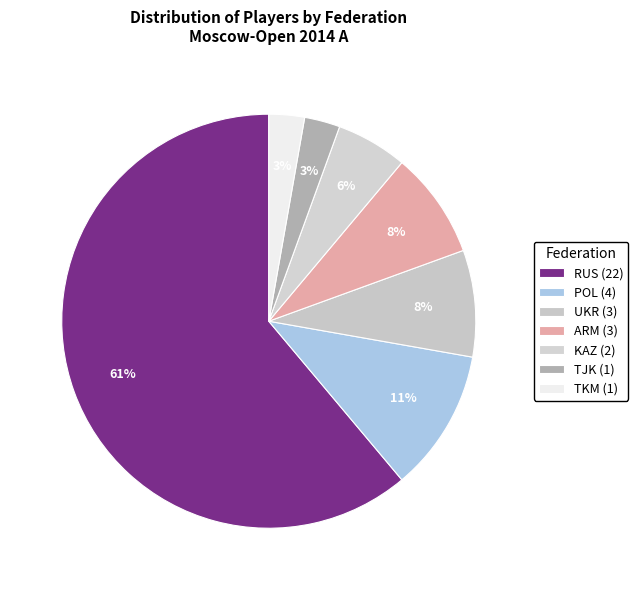

How many segments does this pie chart have?

7